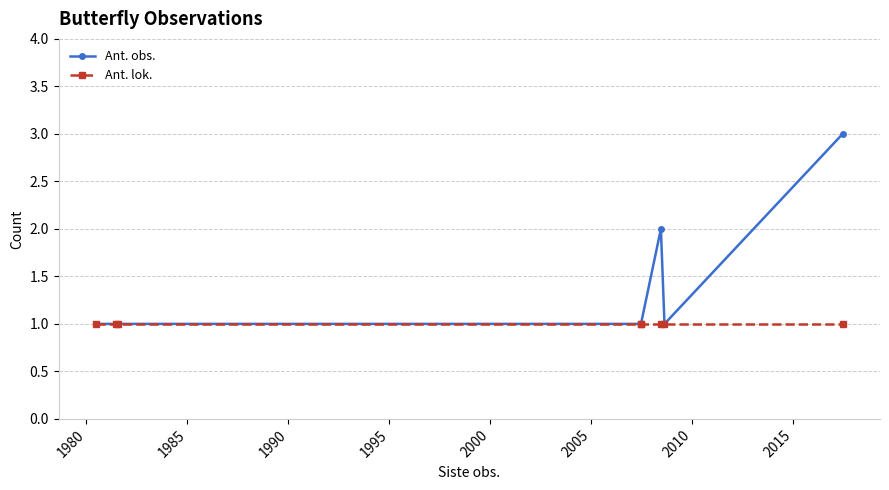

In Ant. obs., how many points are higher than both neighbors (excluding endpoints)?

1